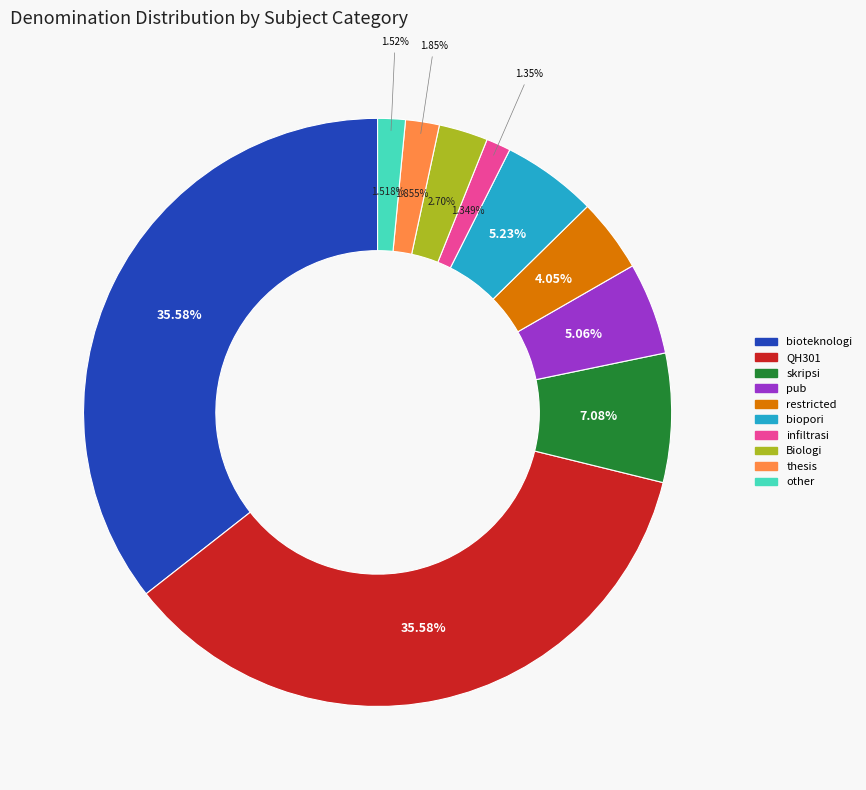

How many slices are in this pie chart?

10